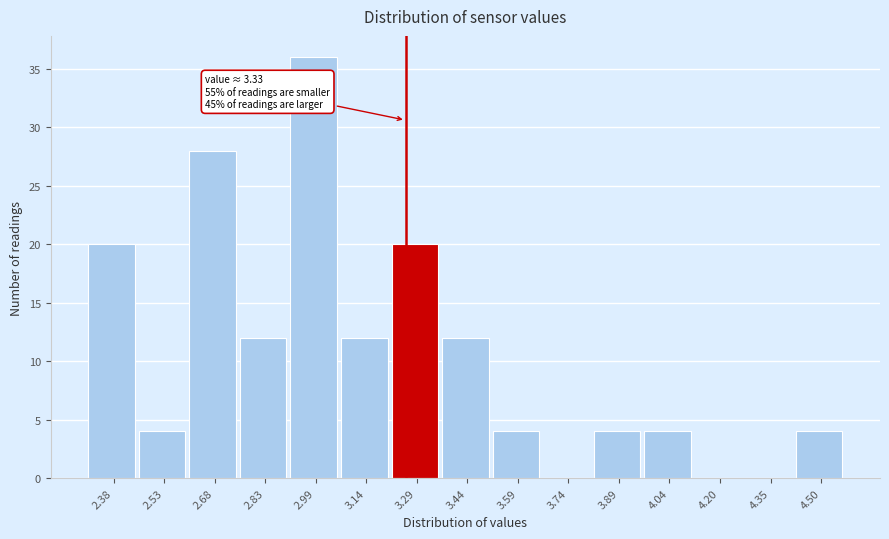

Reading right to left, list all the values displayed in this chart.

4.50=4	4.35=0	4.20=0	4.04=4	3.89=4	3.74=0	3.59=4	3.44=12	3.29=20	3.14=12	2.99=36	2.83=12	2.68=28	2.53=4	2.38=20